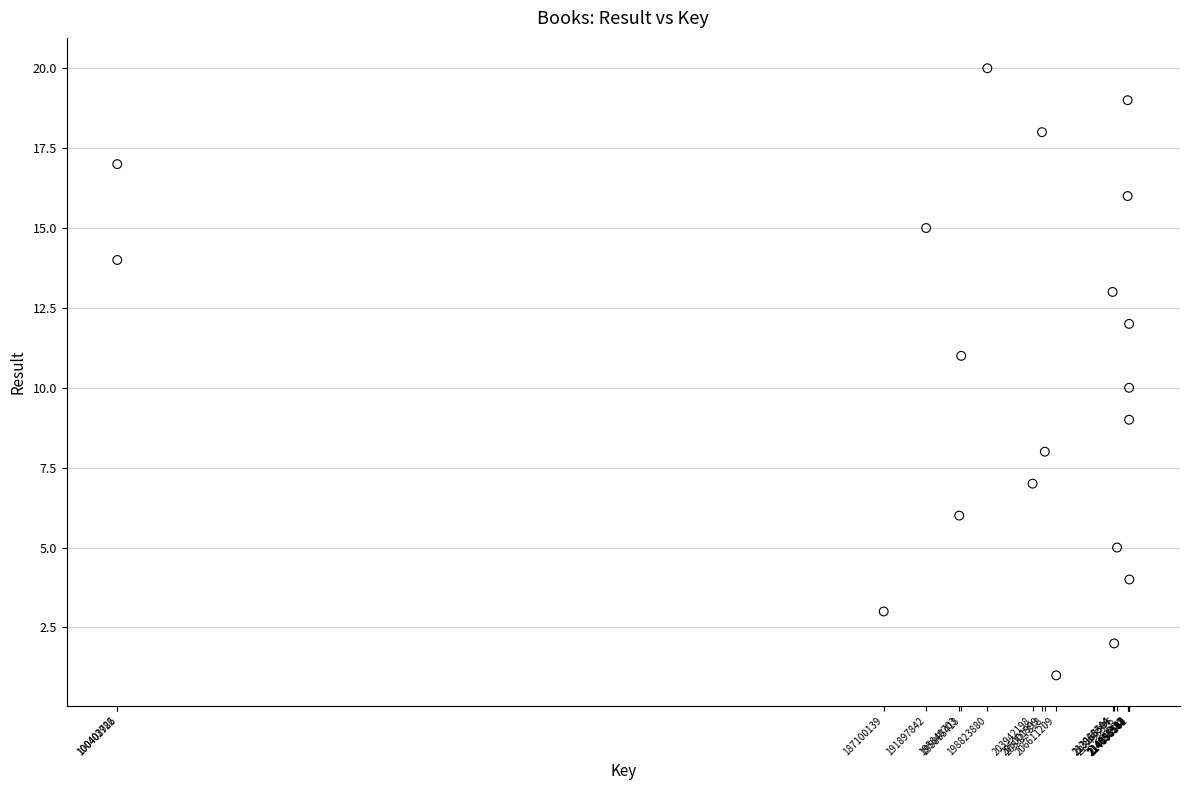

What is the range of X values (max minus min)?

114487640